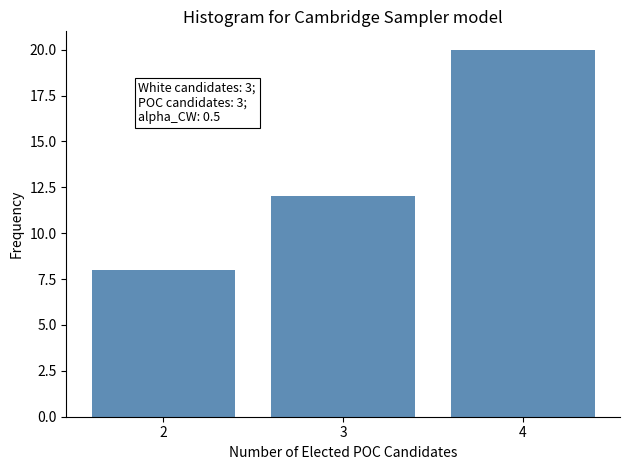

Reading left to right, extract all data points from this chart.

8	12	20